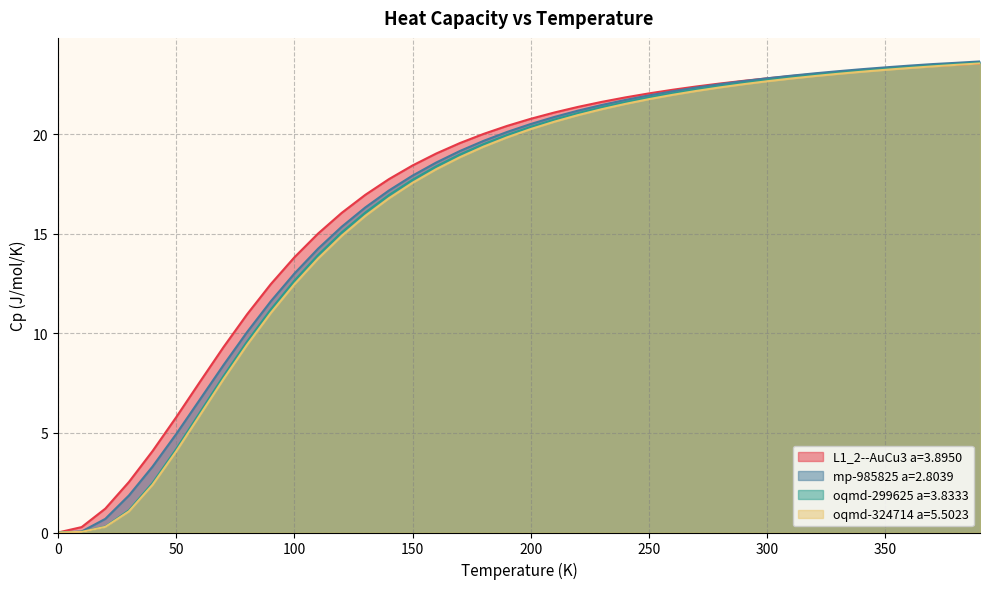

What is the highest value of the oqmd-324714 a=5.5023 series?

23.6